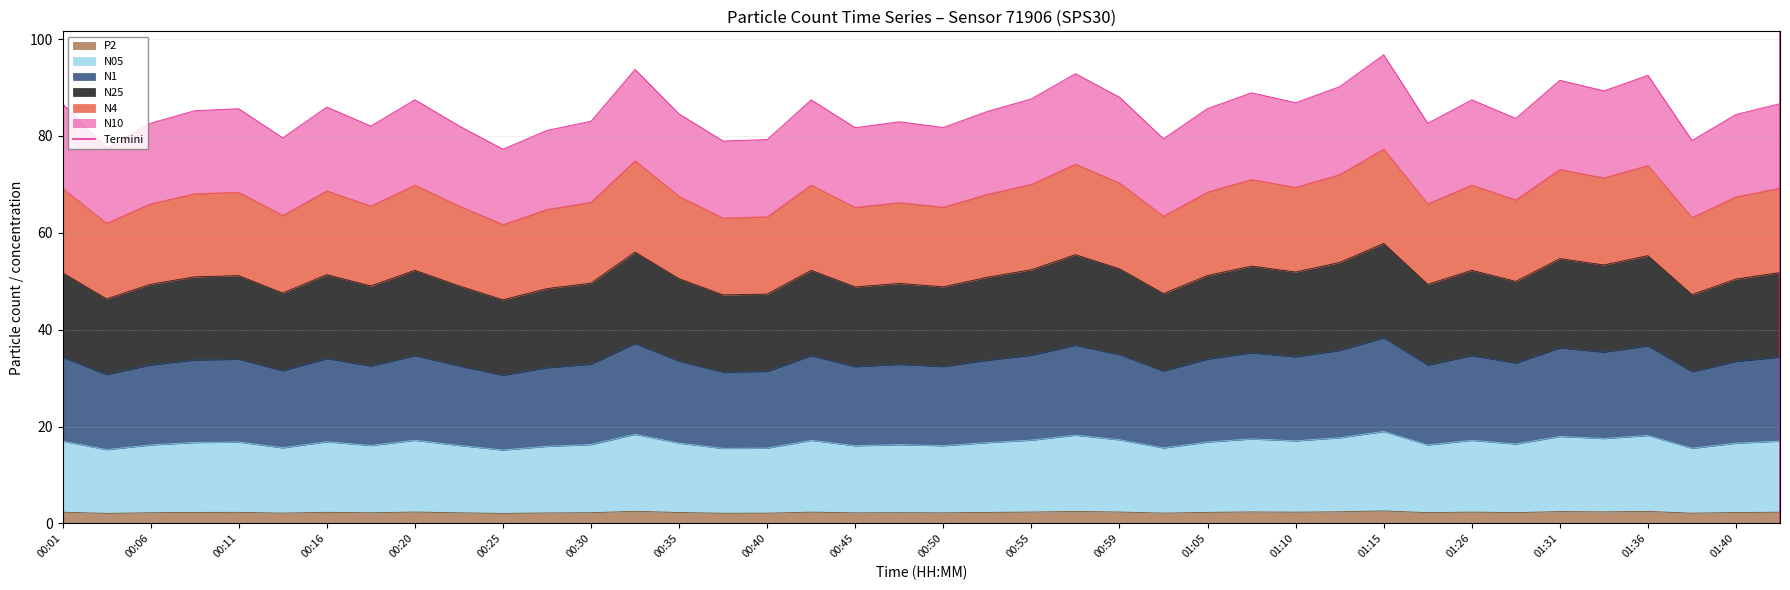

At which label is the value closest to 0?

00:01